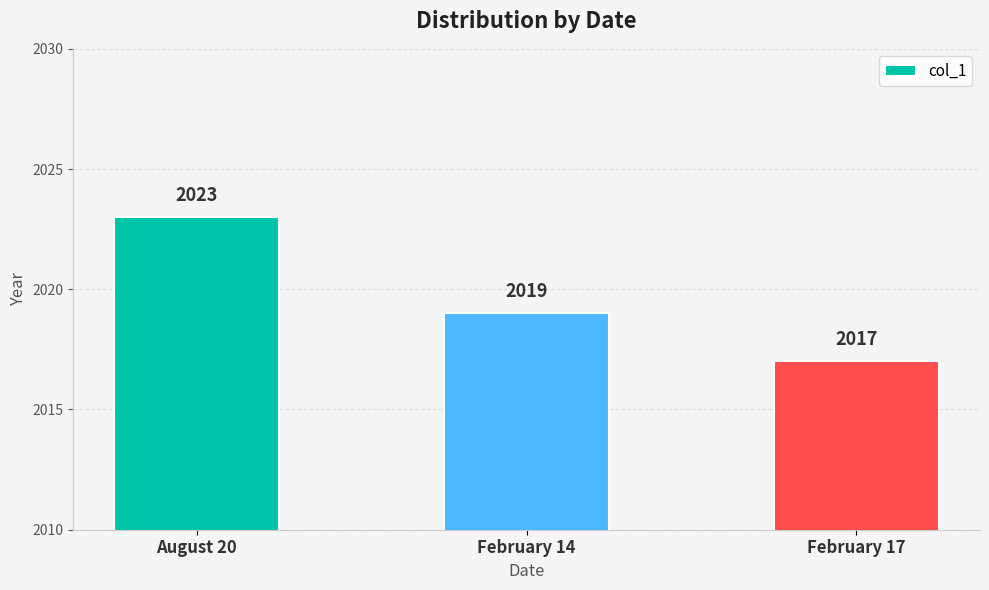

How many data points are less than 2019?

1